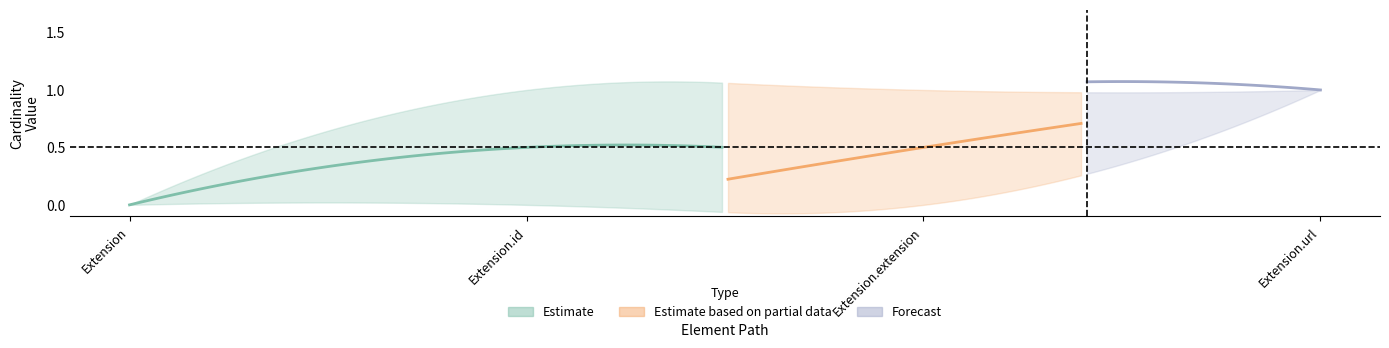

Reading left to right, transcribe all the data shown in this chart.

min_values: 0	0	0	1
max_values: 0	1	1	1
base_min_values: 0	0	1	1